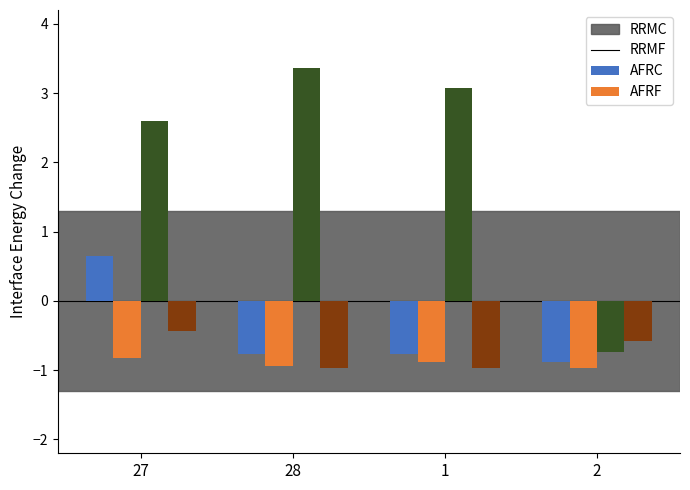

The RRMF series shows -0.5 at 27. True or false?

False